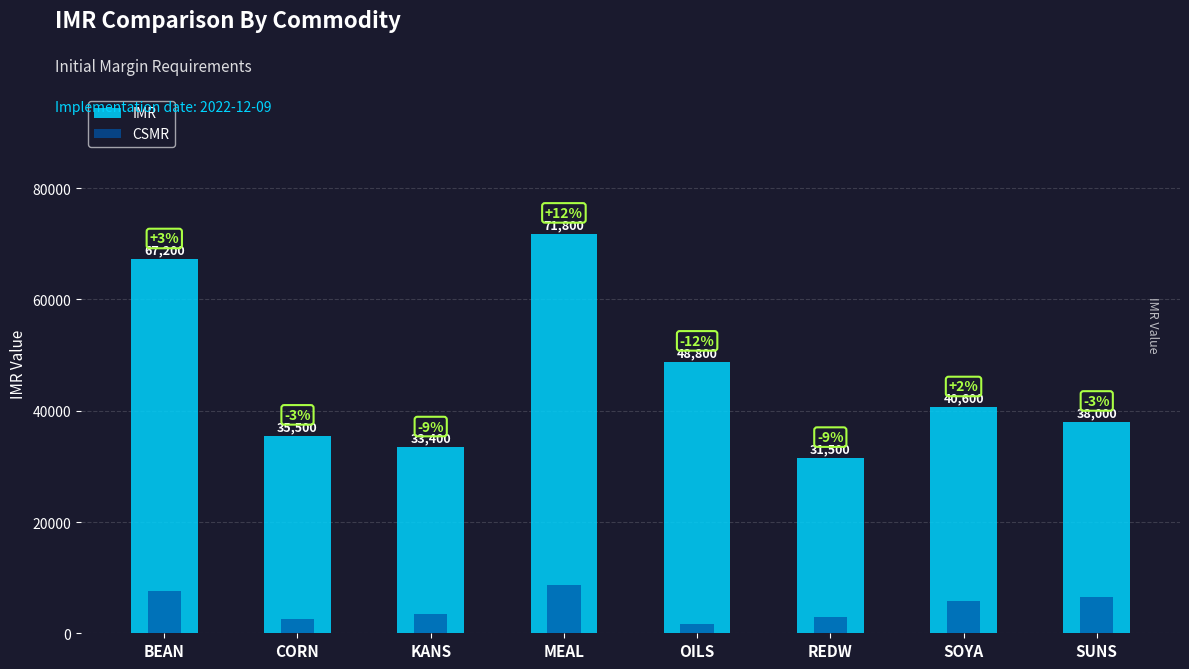

What is the total value across all series at OILS?

50440